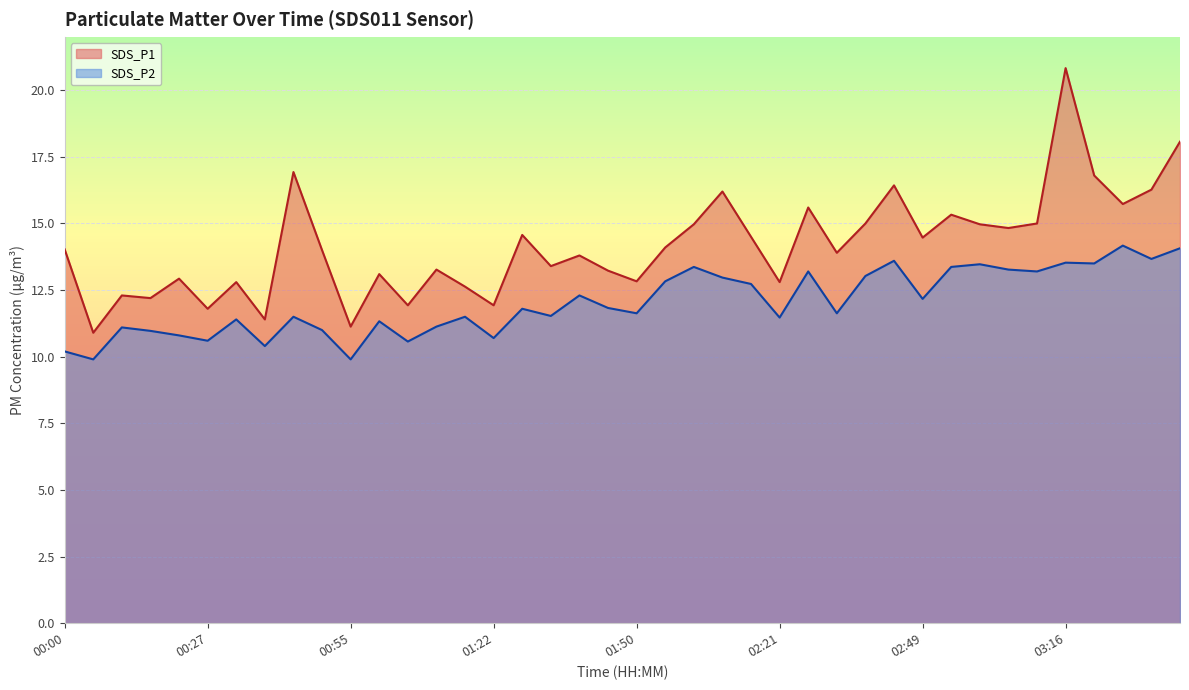

Which series has the largest total across all categories?

SDS_P1